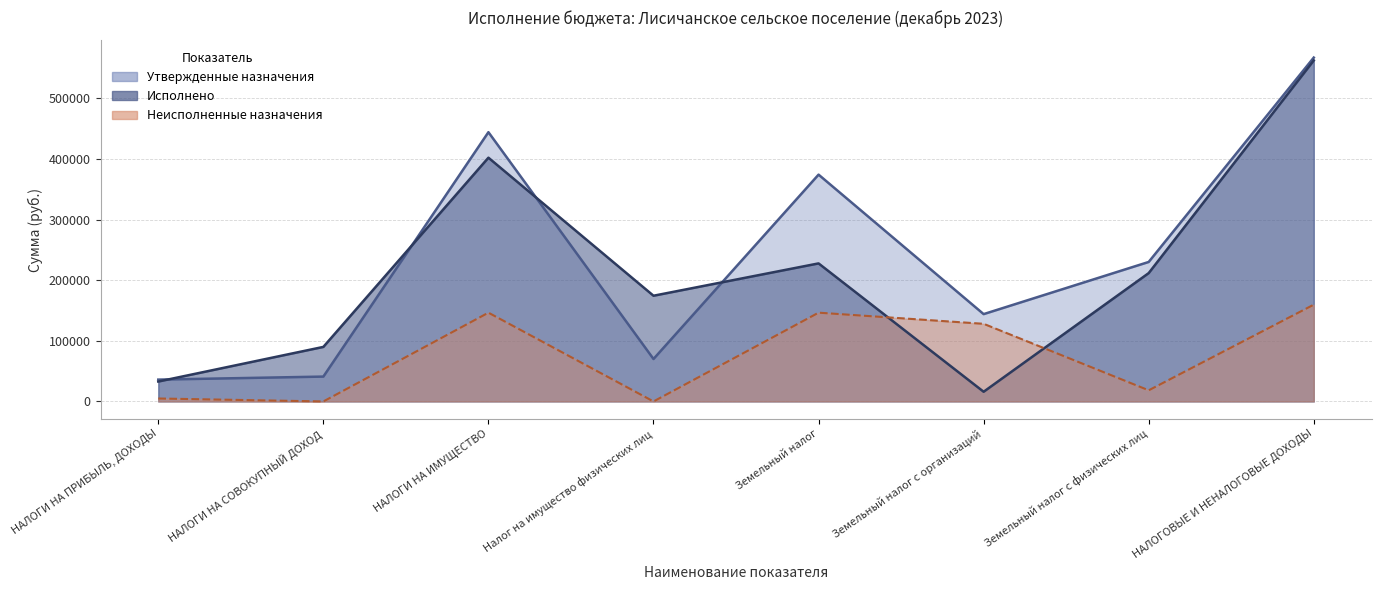

At which category does Исполнено reach its first local valley?

Налог на имущество физических лиц